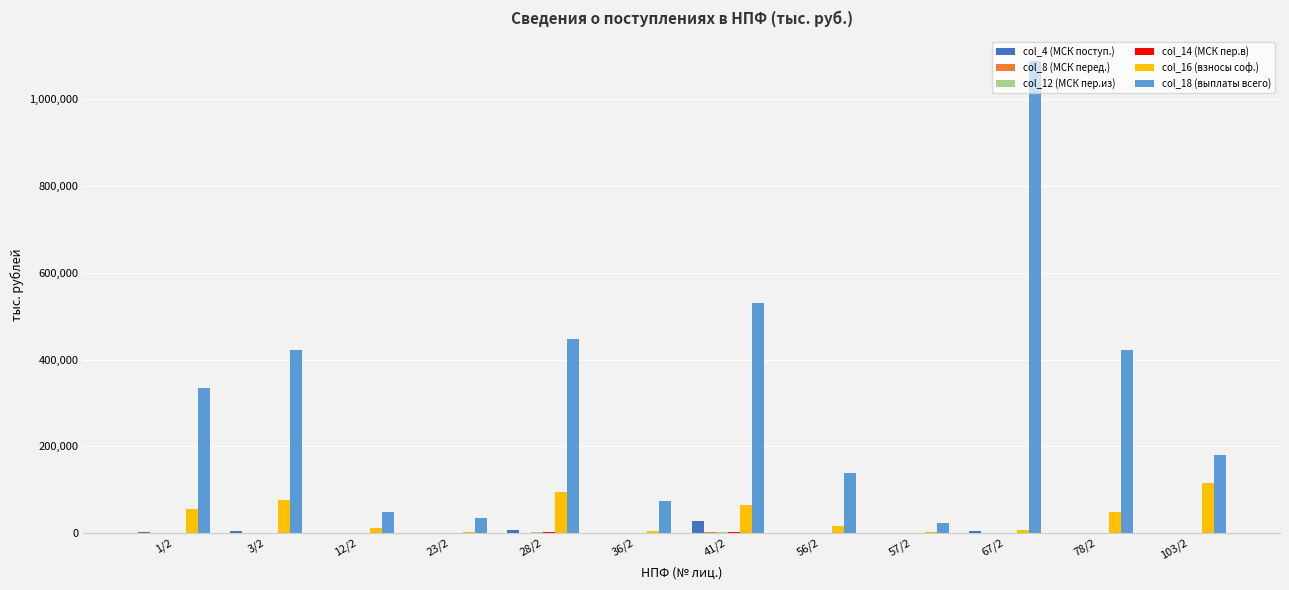

The value of col_18 (выплаты всего) at 41/2 is 529527.7. True or false?

True